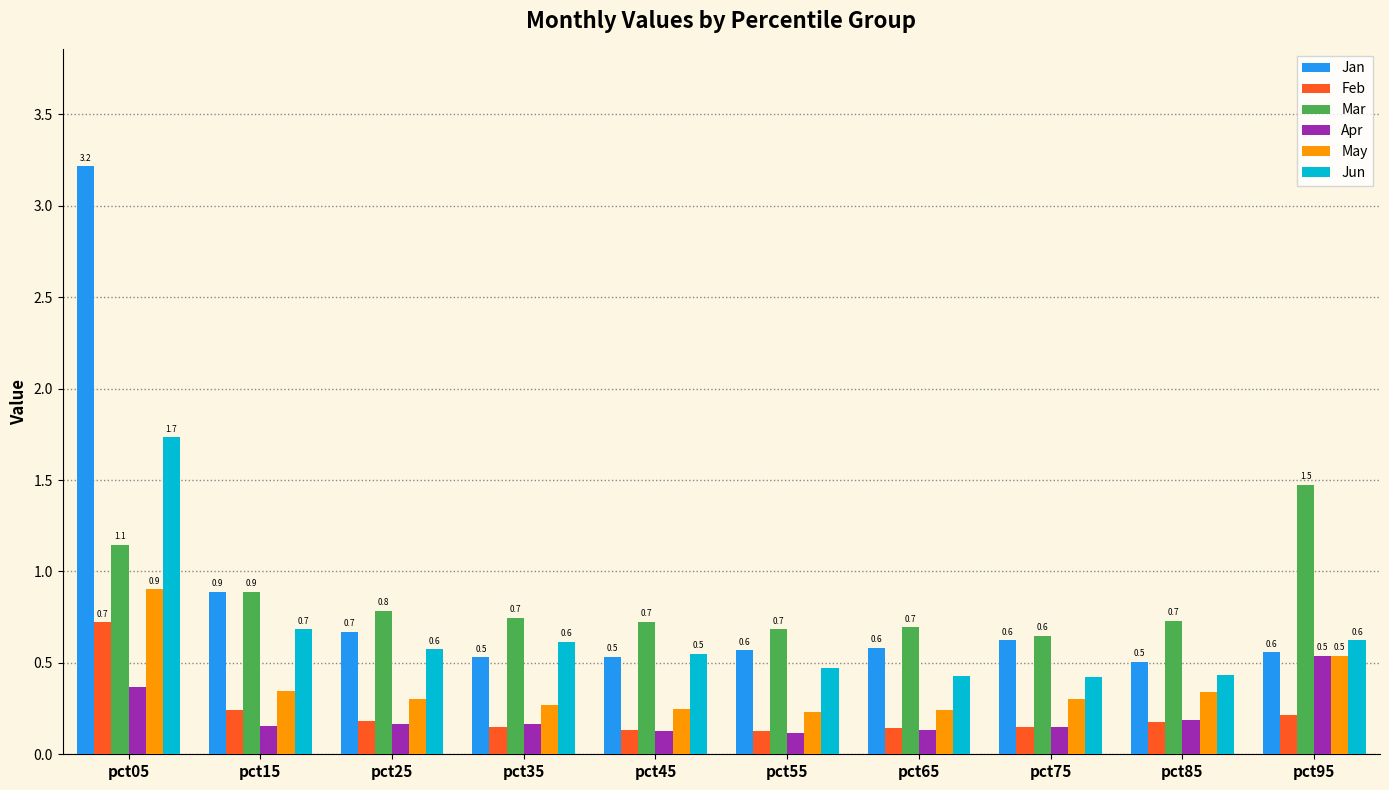

Which series has the largest total across all categories?

Jan